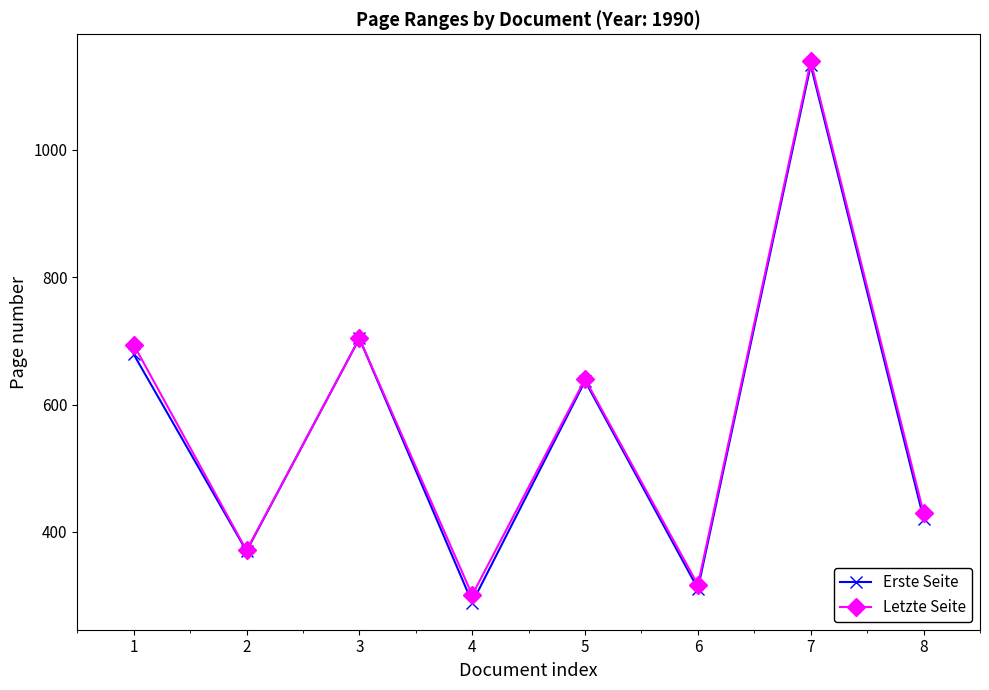

Where is the first local maximum for Erste Seite?

3